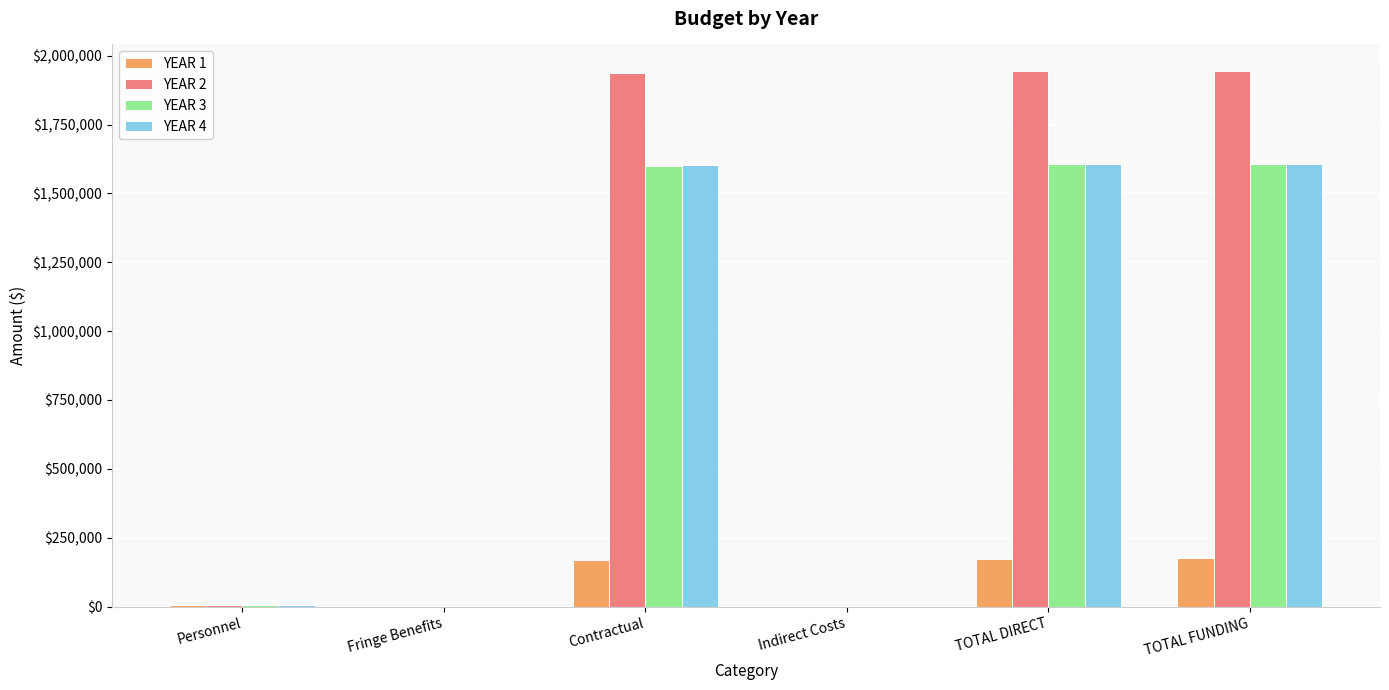

How many groups of bars are there?

6